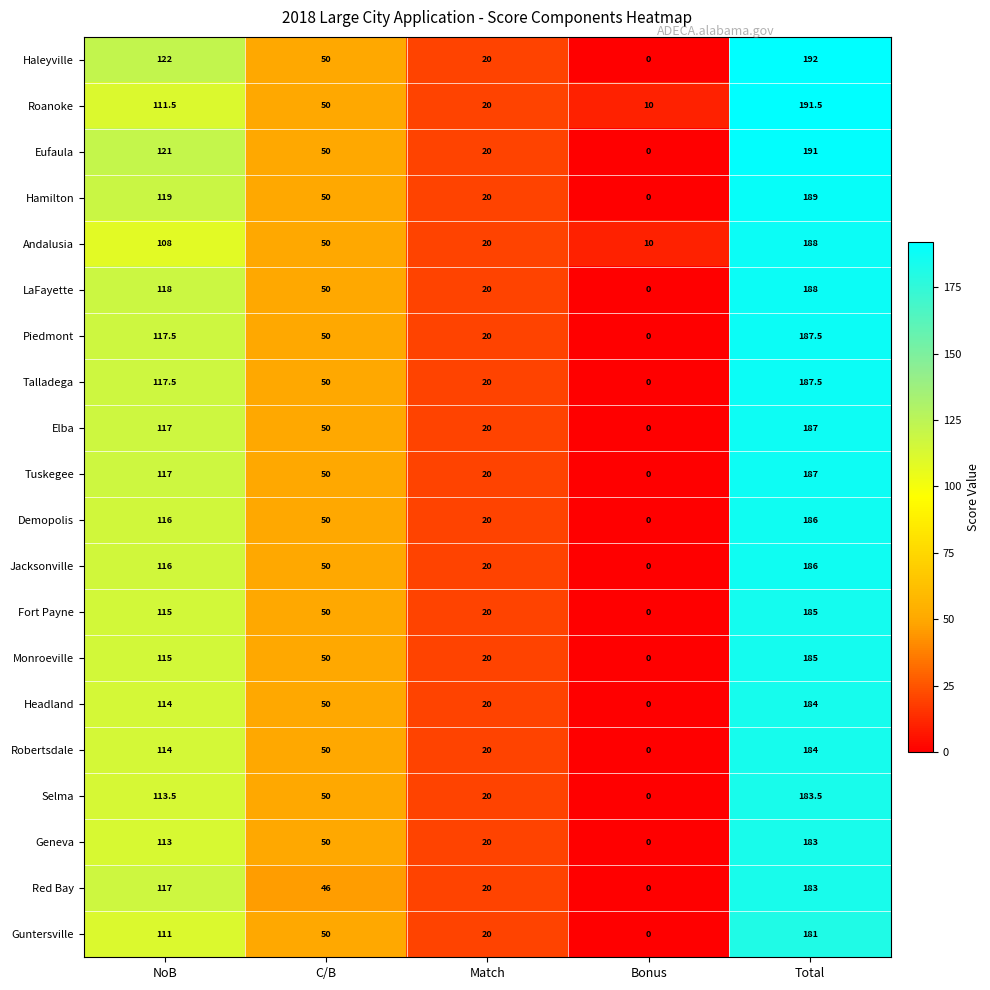

Is it true that Robertsdale equals 4.3 at Match?

False